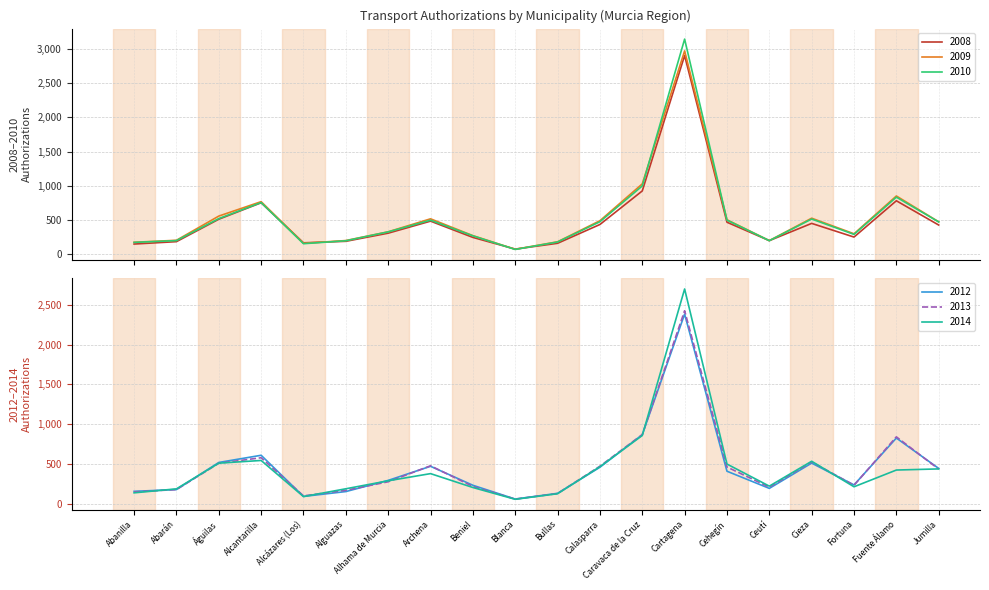

What is the sum of the 2009 values at Fortuna and Beniel?

569